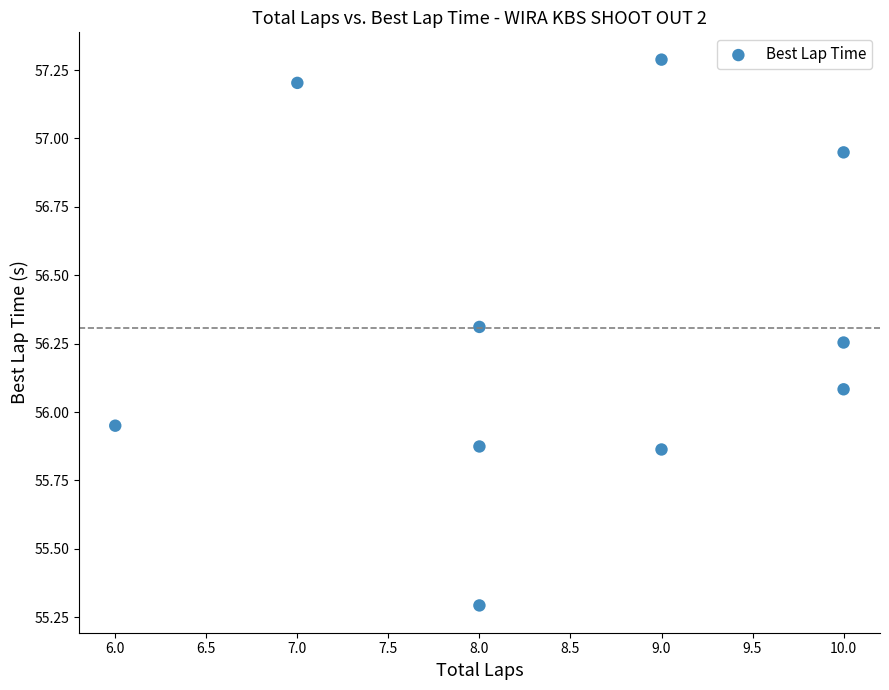

What is the average X value?

8.5